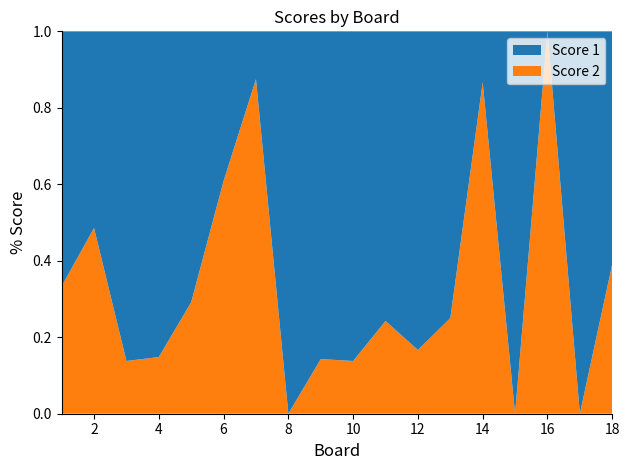

Reading left to right, list all the values displayed in this chart.

Score 1: 1=20	2=18	3=25	4=23	5=17	6=9	7=2	8=25	9=18	10=25	11=25	12=25	13=18	14=2	15=15	16=0	17=21	18=14
Score 2: 1=10	2=17	3=4	4=4	5=7	6=14	7=14	8=0	9=3	10=4	11=8	12=5	13=6	14=13	15=0	16=17	17=0	18=9